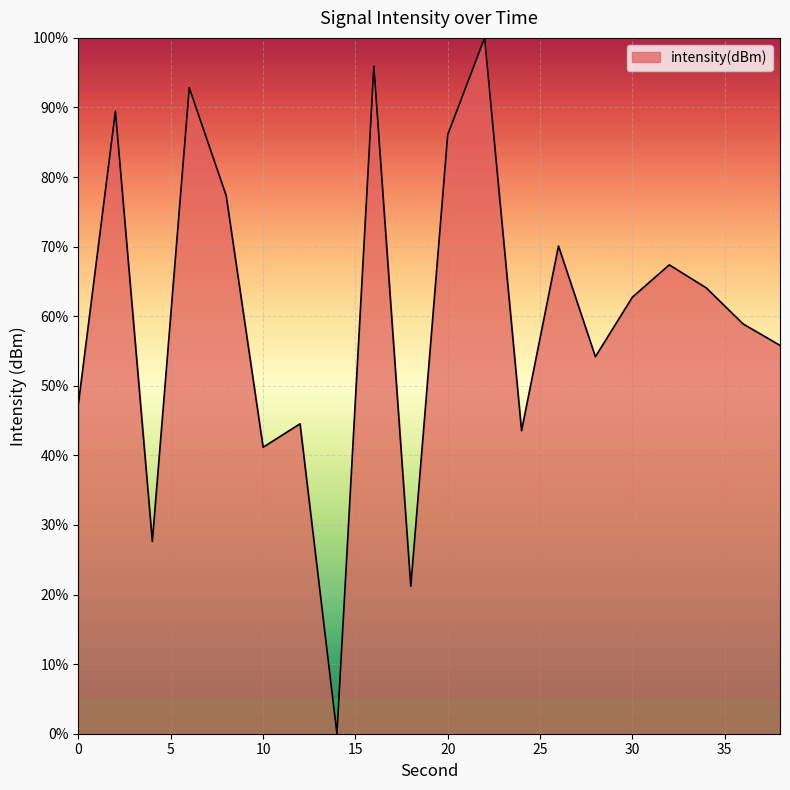

How many values are above zero?

19